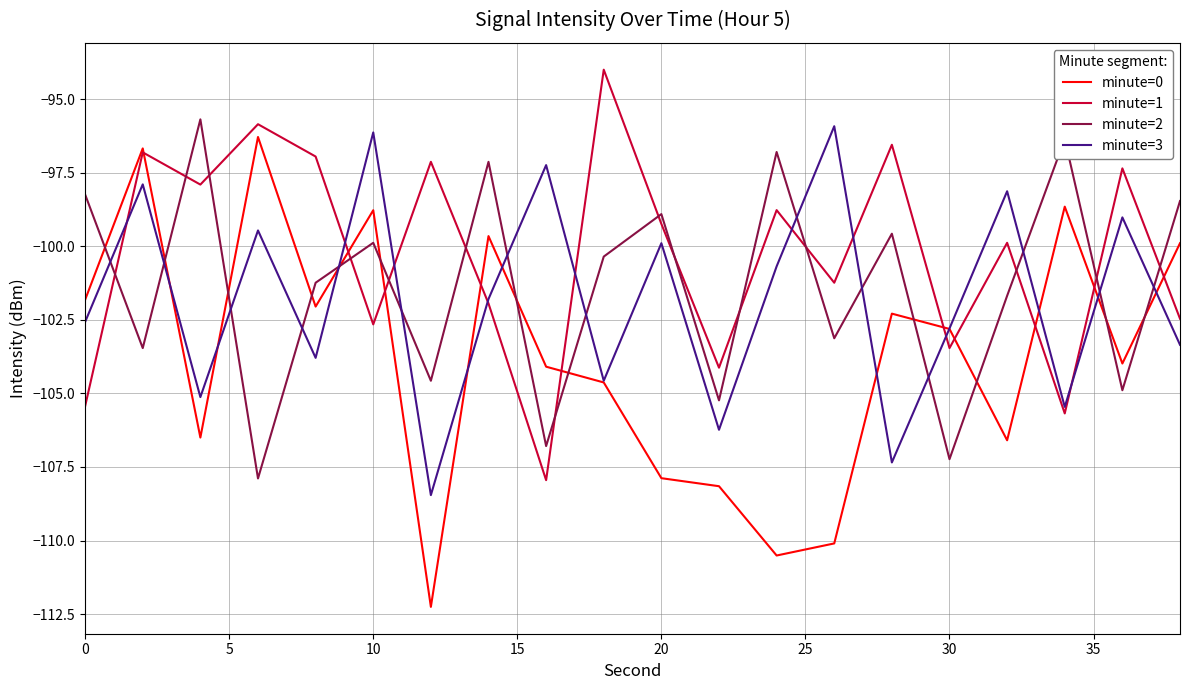

What is the lowest value of the minute=0 series?

-112.3